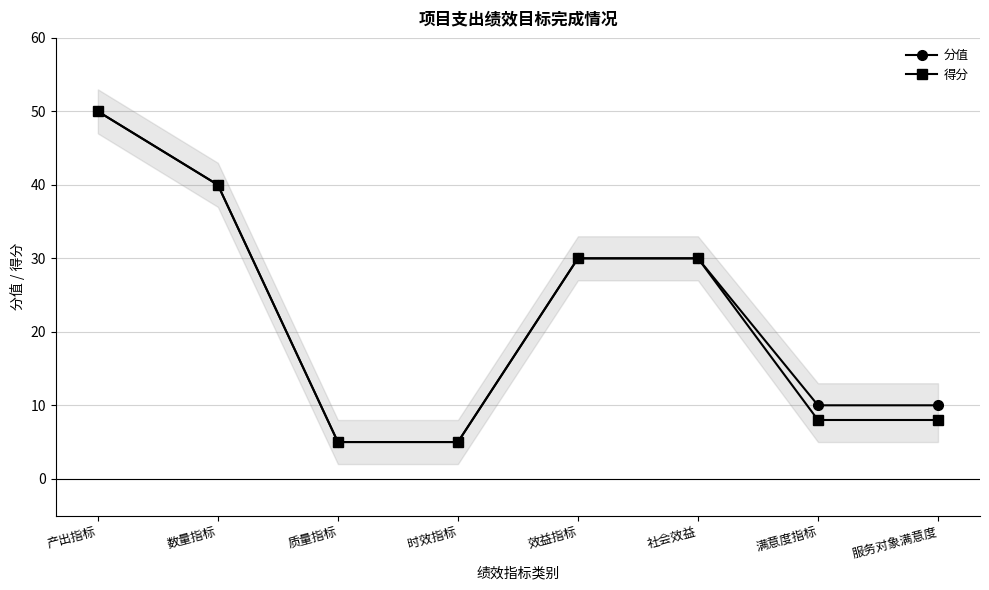

List the series in order of their overall mean, highest first.

分值, 得分